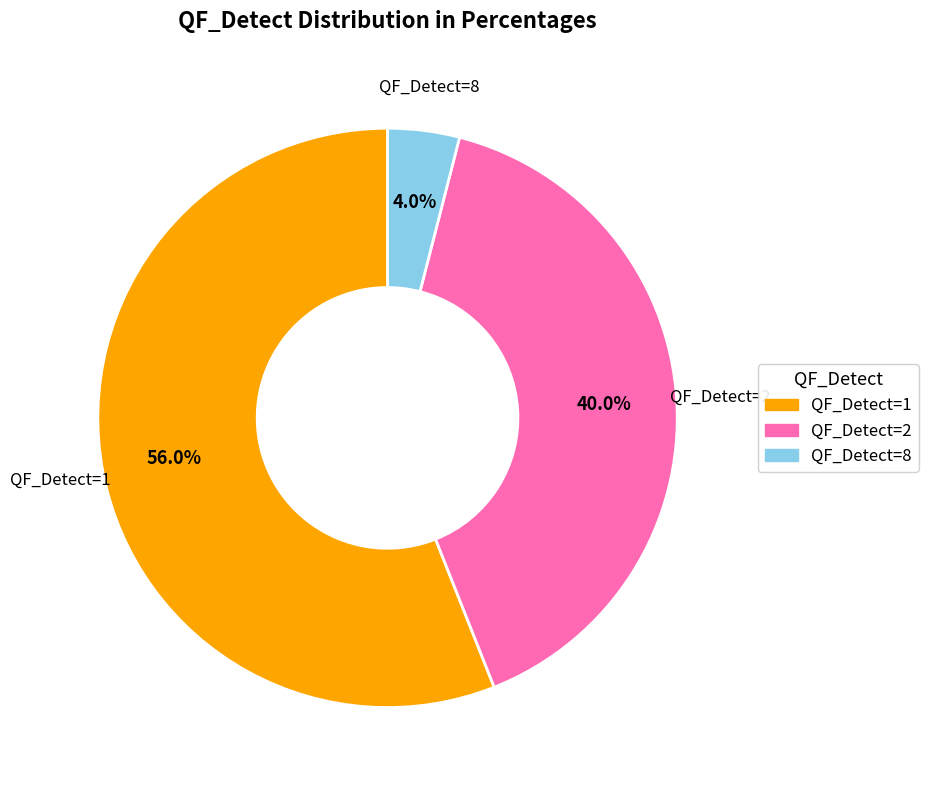

To the nearest percent, what is the average slice percentage?

33%